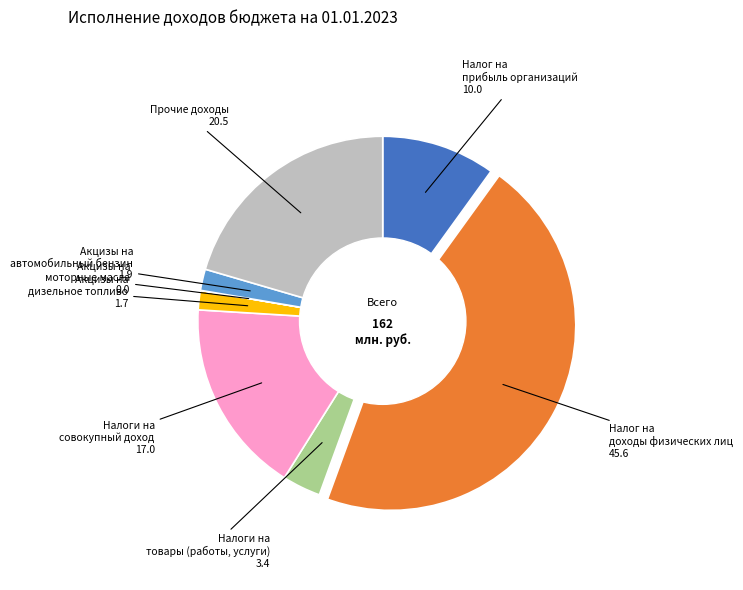

Does any single category account for the majority?

No